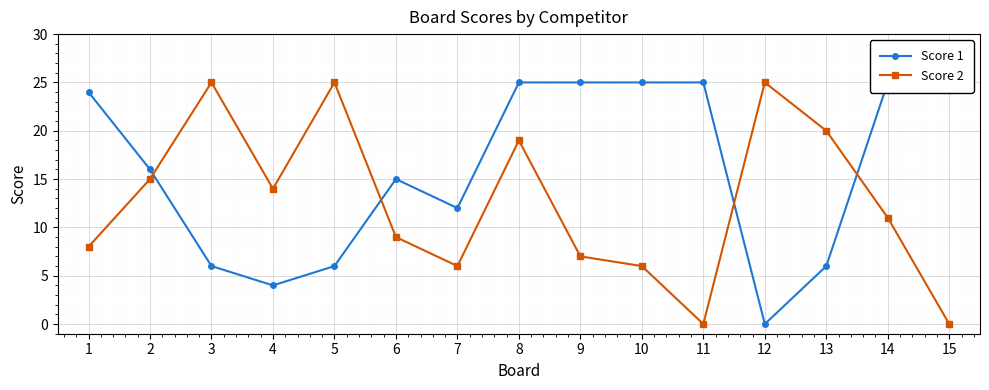

Rank the series at 2 from highest to lowest value.

Score 1, Score 2